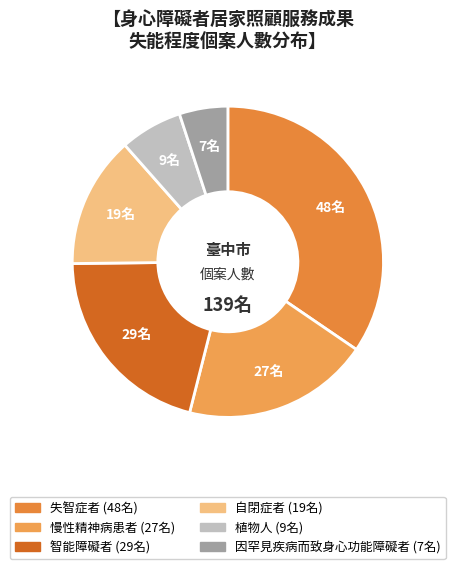

The 植物人 slice represents 6% of the pie. True or false?

True